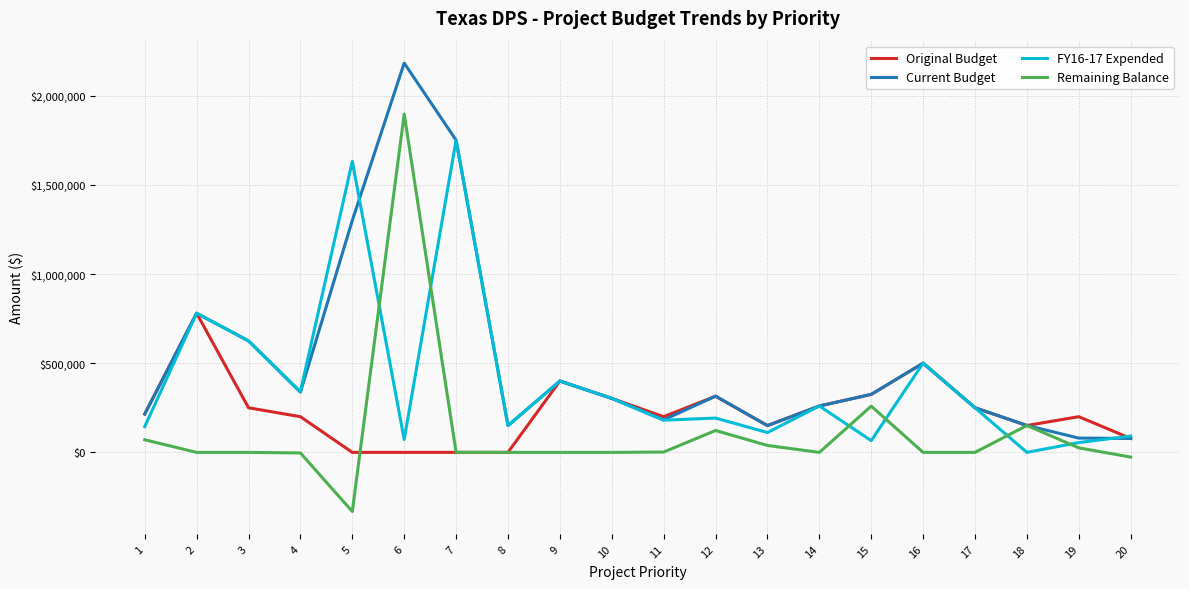

Where do FY16-17 Expended and Remaining Balance first cross each other?

5 and 6